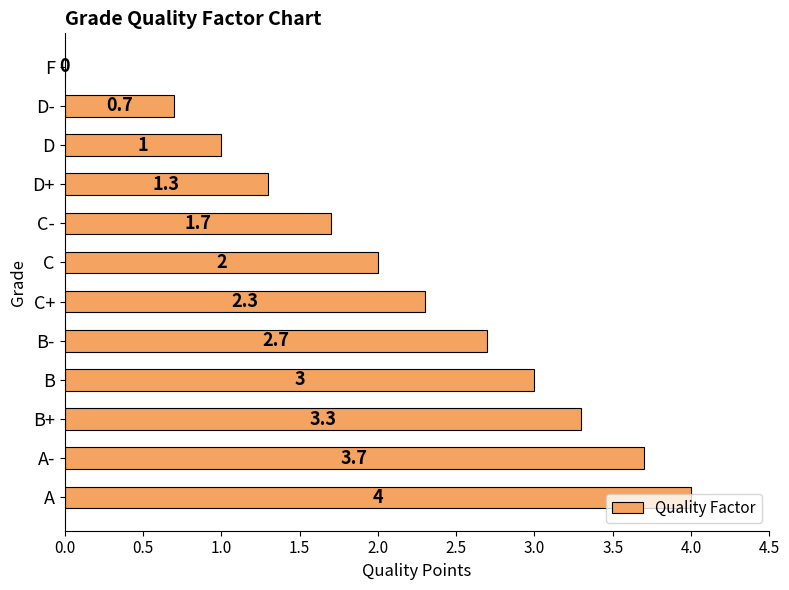

What is the sum of all values?

25.7